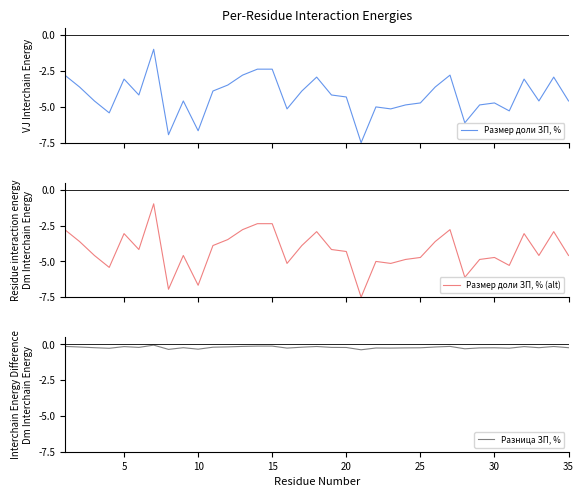

Which series has the largest range (max minus min)?

Размер доли ЗП, %